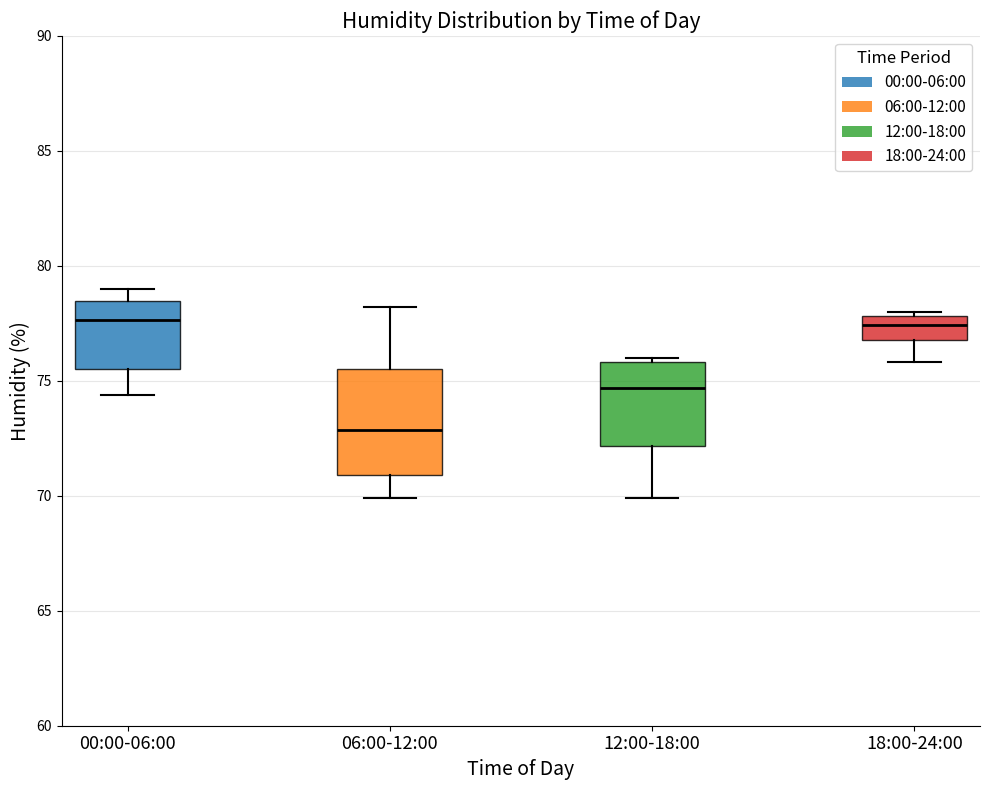

Reading left to right, read every box against the y-axis: the position of its median line, the range the box covers, and the ends of its whiskers. The values are not printed on the chart, so give them approximately, as read against the axis.

00:00-06:00: median 77.5, box 75.5 to 78.5, whiskers 74.5 to 79.0
06:00-12:00: median 73.0, box 71.0 to 75.5, whiskers 70.0 to 78.0
12:00-18:00: median 74.5, box 72.0 to 76.0, whiskers 70.0 to 76.0 (just above the box's upper edge)
18:00-24:00: median 77.5, box 77.0 to 78.0, whiskers 76.0 to 78.0 (just above the box's upper edge)